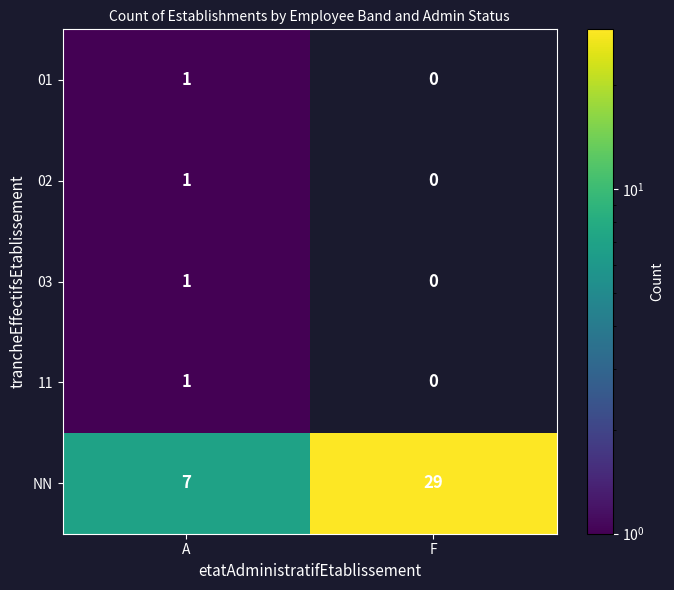

Is the value of 02 at A greater than the value of NN at F?

No